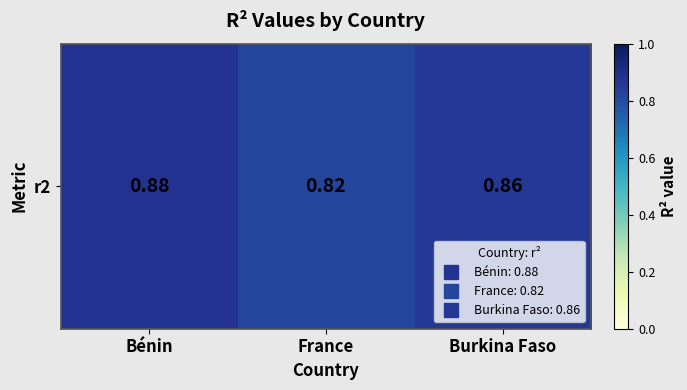

What is the sum of all values?

2.6